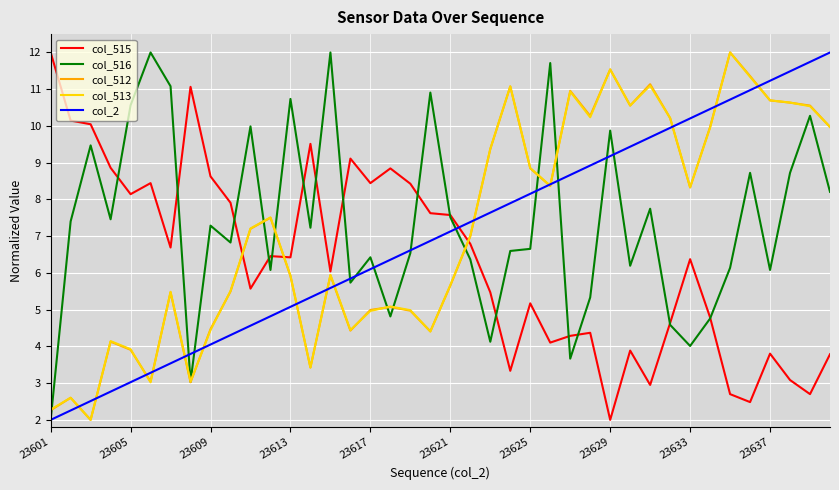

Which series has the largest total across all categories?

col_516